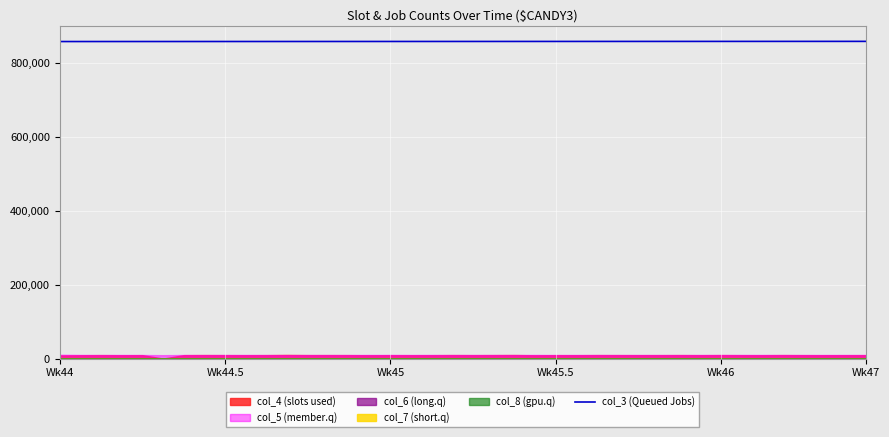

Reading left to right, transcribe all the data shown in this chart.

857922	857933	857945	857956	857967	857979	857990	858001	858012	858024	858035	858046	858058	858069	858080	858091	858103	858114	858125	858137	858148	858159	858170	858182	858193	858204	858216	858227	858238	858249	858261	858272	858283	858295	858306	858317	858328	858340	858351	858362